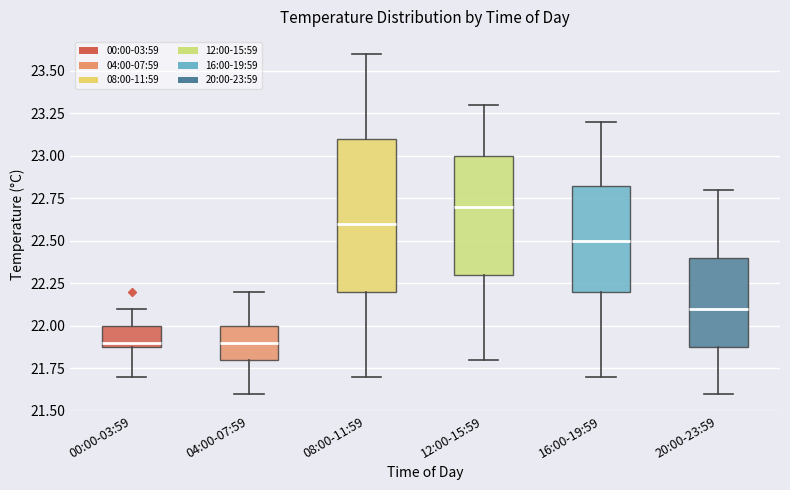

Reading left to right, read every box against the y-axis: the position of its median line, the range the box covers, and the ends of its whiskers. The values are not printed on the chart, so give them approximately, as read against the axis.

00:00-03:59: median 21.90 (just above the box's lower edge), box 21.90 to 22.00, whiskers 21.70 to 22.10
04:00-07:59: median 21.90, box 21.80 to 22.00, whiskers 21.60 to 22.20
08:00-11:59: median 22.60, box 22.20 to 23.10, whiskers 21.70 to 23.60
12:00-15:59: median 22.70, box 22.30 to 23.00, whiskers 21.80 to 23.30
16:00-19:59: median 22.50, box 22.20 to 22.85, whiskers 21.70 to 23.20
20:00-23:59: median 22.10, box 21.90 to 22.40, whiskers 21.60 to 22.80